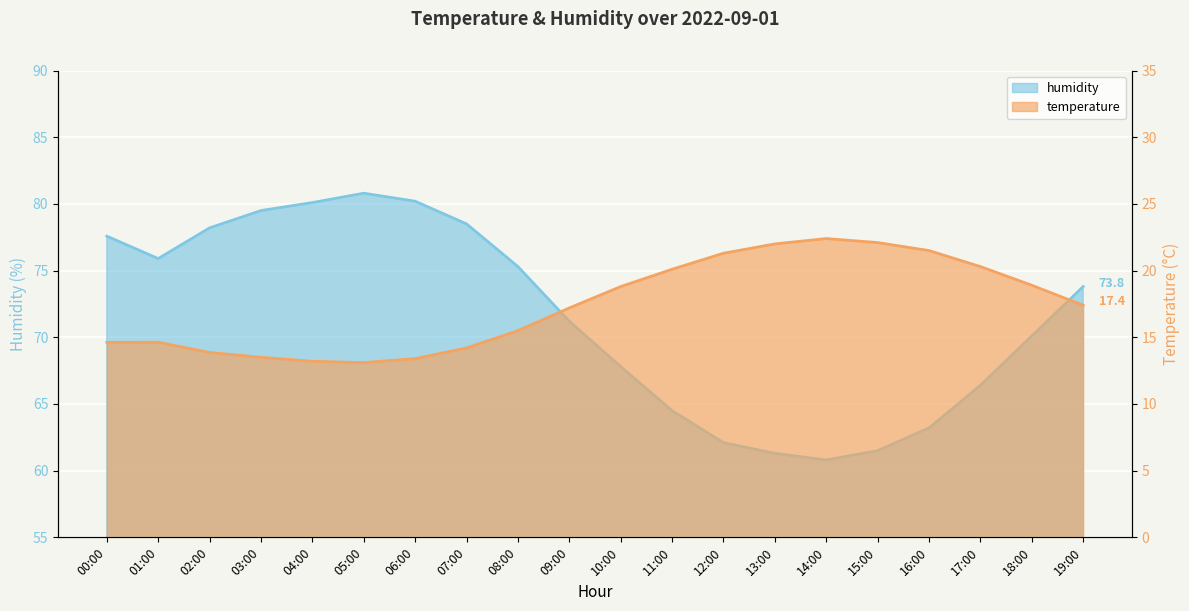

True or false: temperature and humidity cross at least once.

False